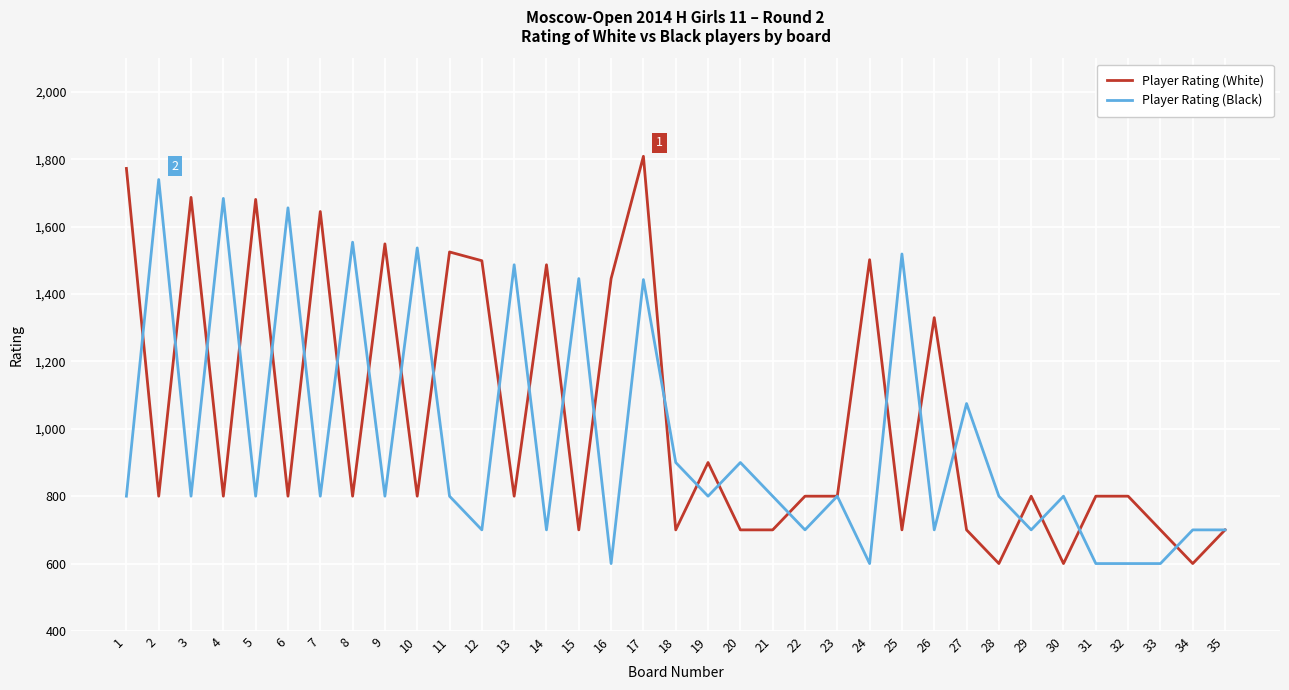

What is the sum of the Player Rating (White) values at 1 and 5?

3454